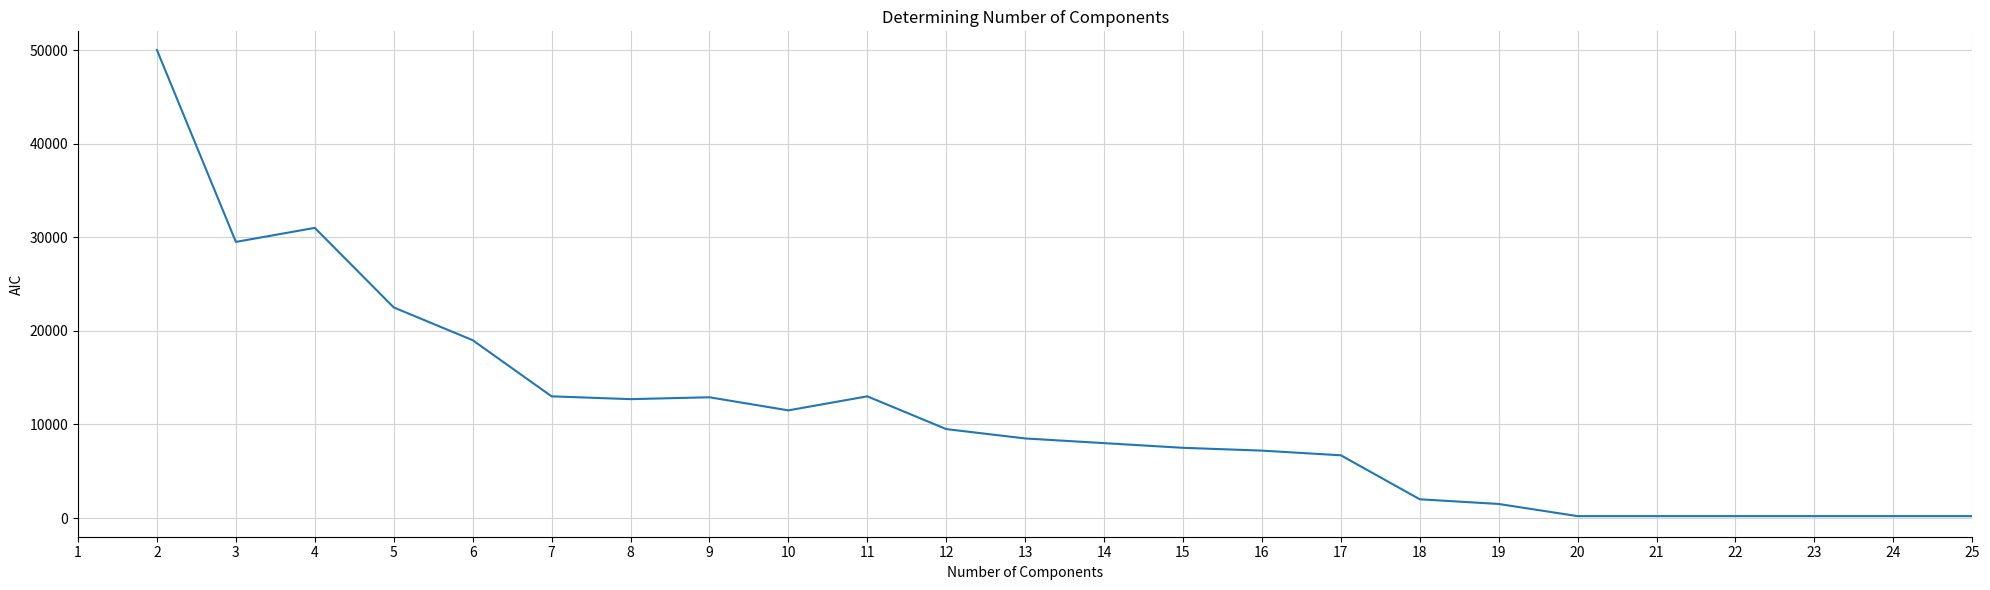

What is the maximum value shown in the chart?

50000